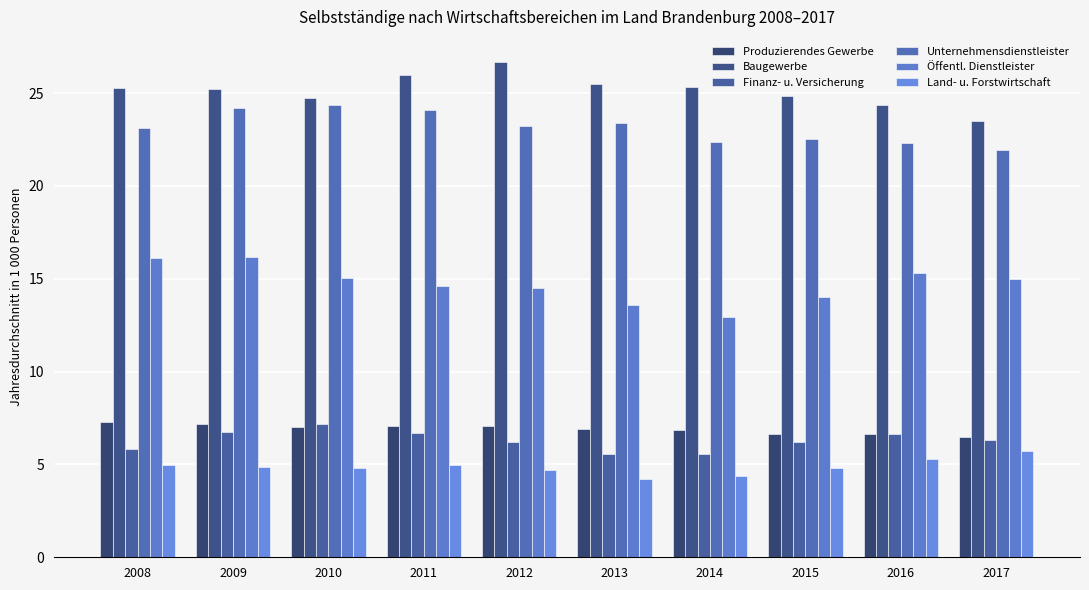

Count the number of categories in the chart.

10